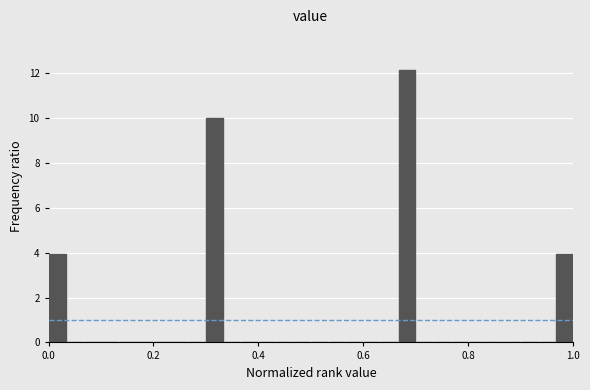

Read against the x-axis, roughly where is the centre of the tallest bar?

0.68